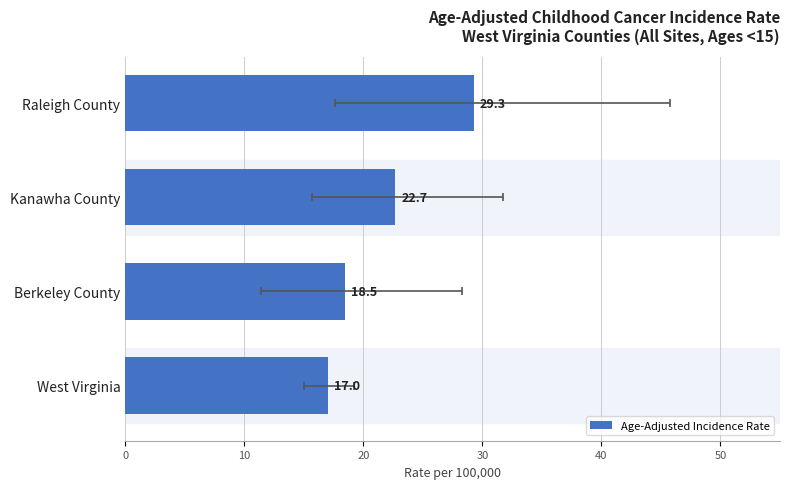

Reading right to left, what are all the values shown in this chart?

29.3	22.7	18.5	17.0